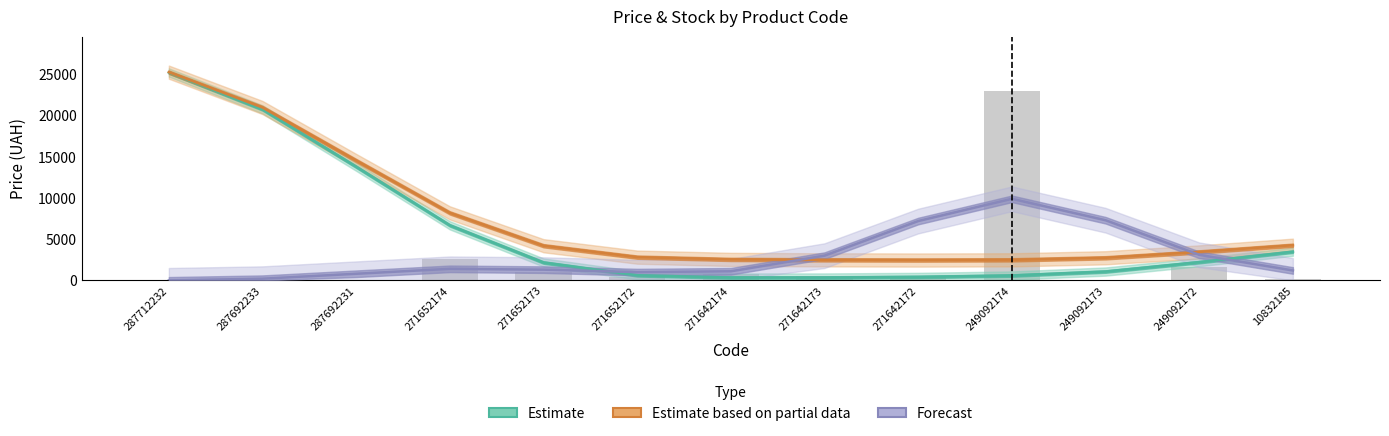

Read the Доп. ціна value at 271652174.

2598.3